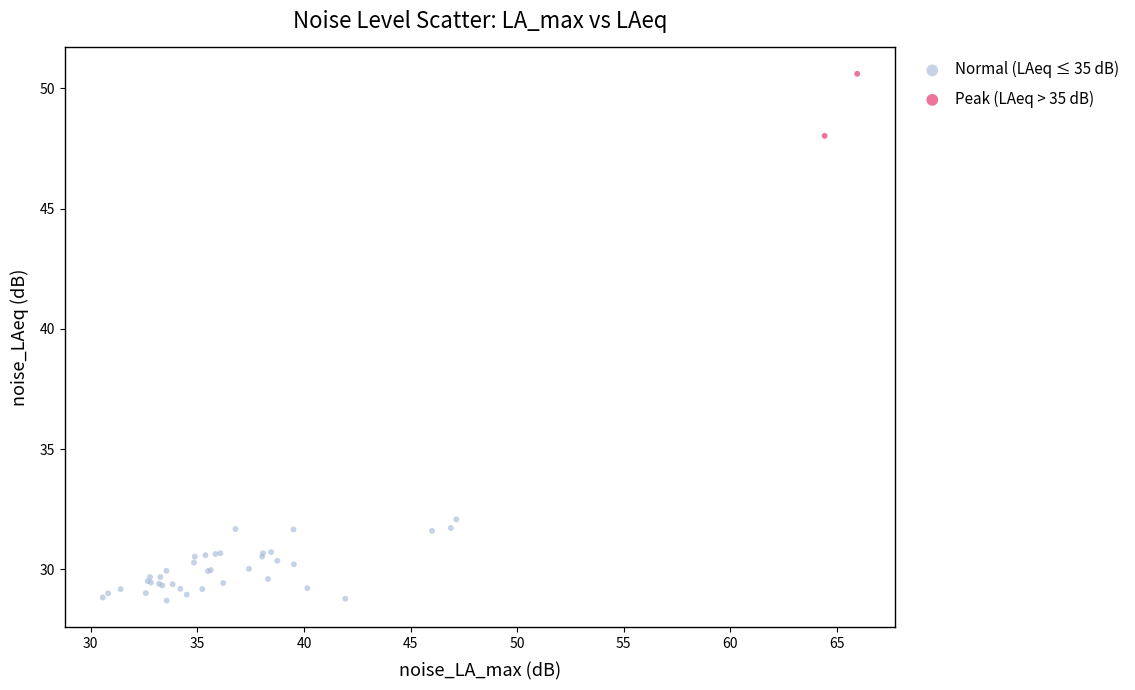

What are all the series names shown in the legend?

Normal (LAeq ≤ 35 dB), Peak (LAeq > 35 dB)